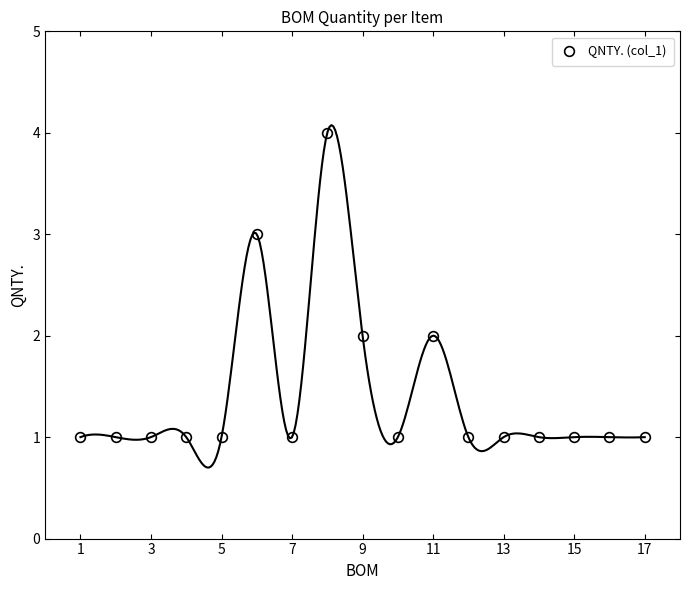

True or false: QNTY. (col_1) has more than 1 points higher than both neighbors.

True